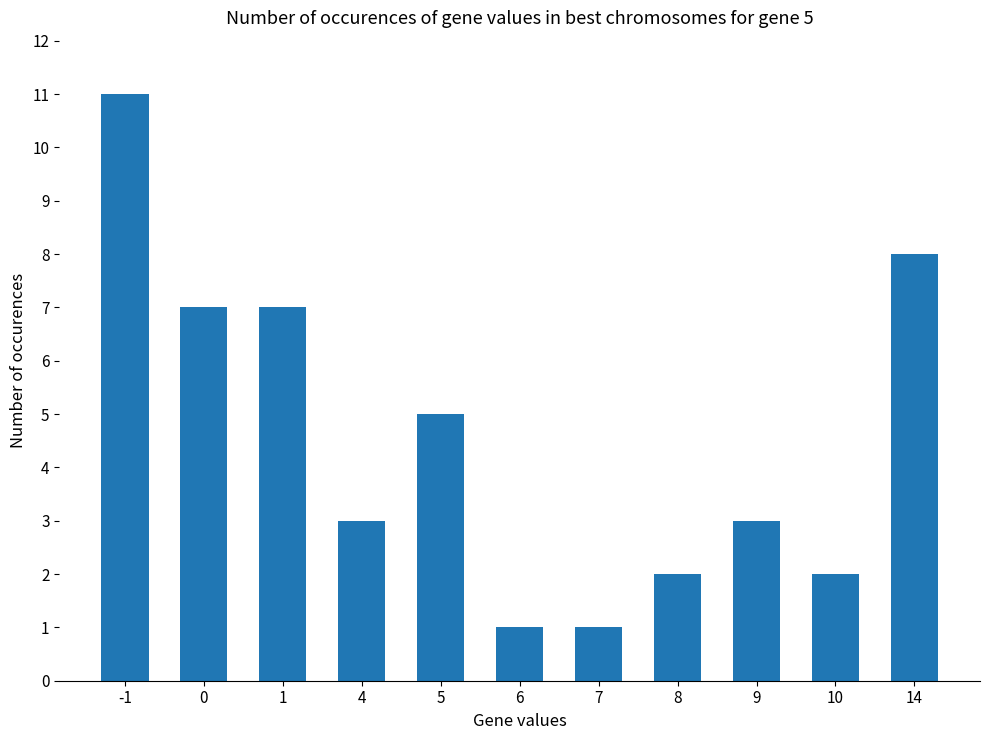

Reading left to right, extract all data points from this chart.

-1=11	0=7	1=7	4=3	5=5	6=1	7=1	8=2	9=3	10=2	14=8